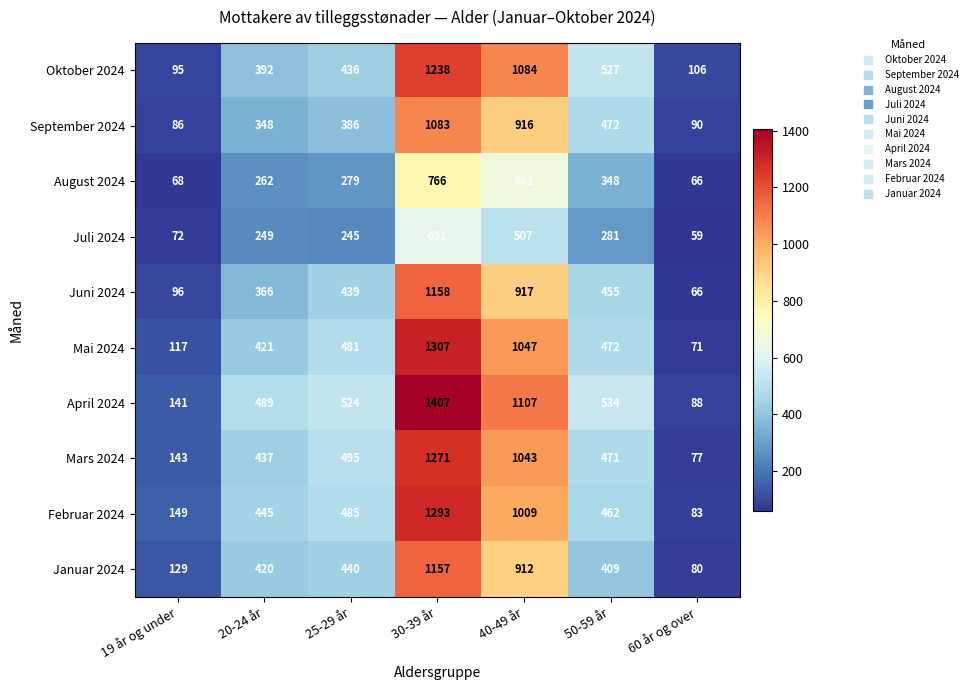

True or false: September 2024 has a value of 916 at 40-49 år.

True